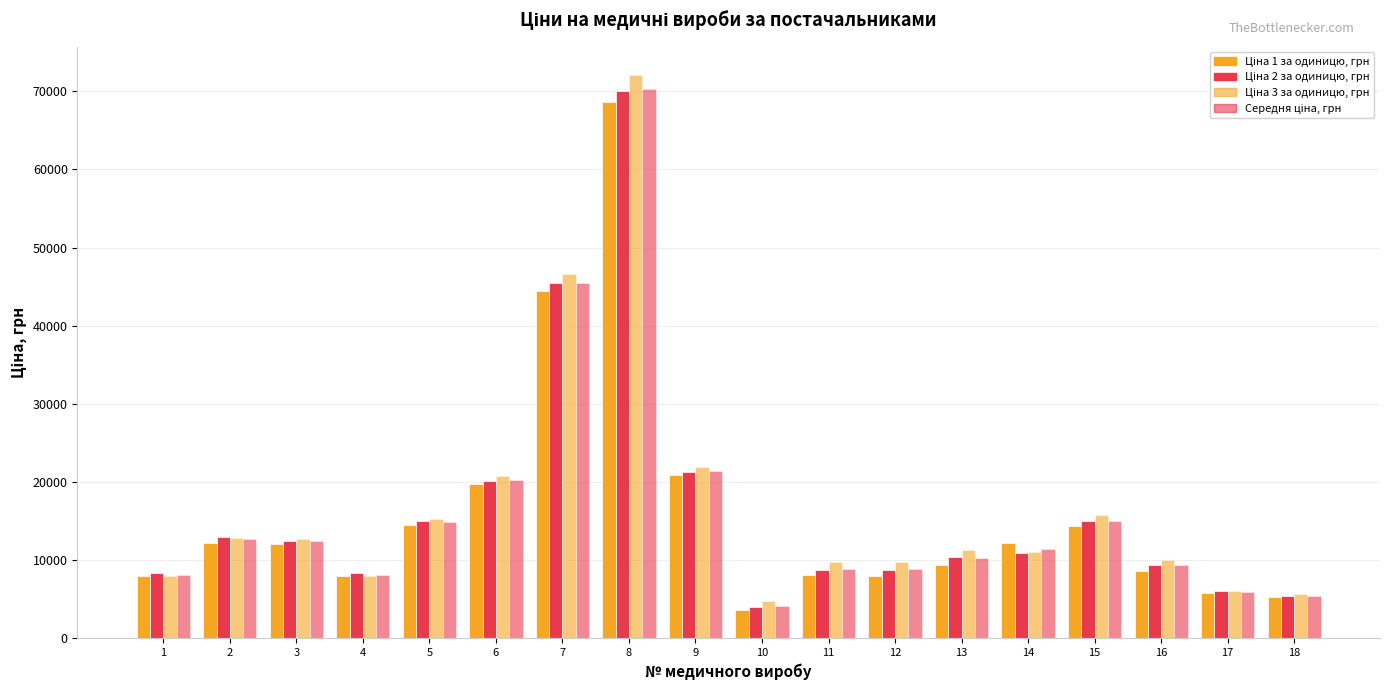

What is the value of the Ціна 2 за одиницю, грн bar at the 13th from the left?

10420.0